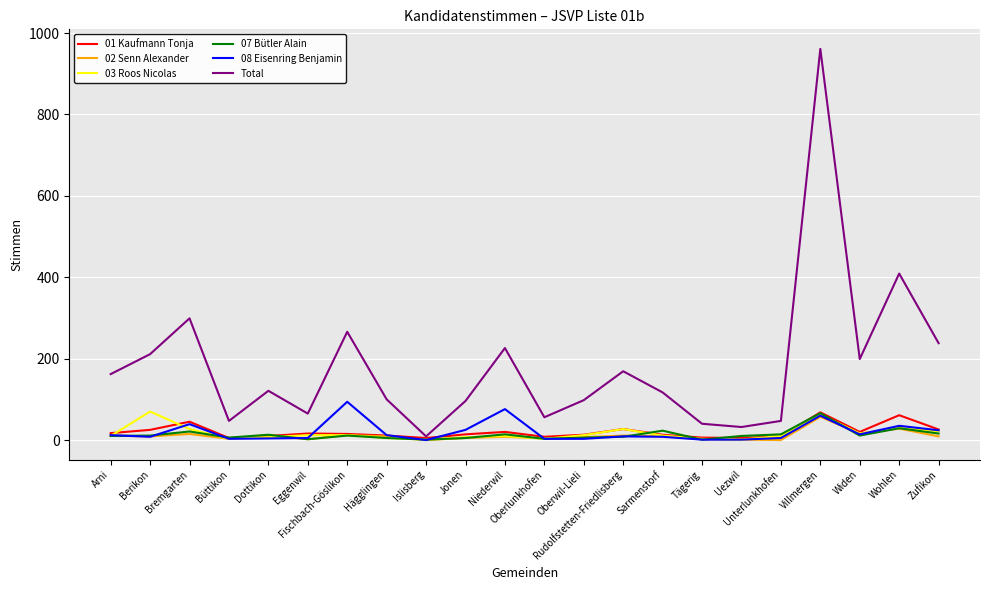

The value of Total at Bremgarten is 299. True or false?

True